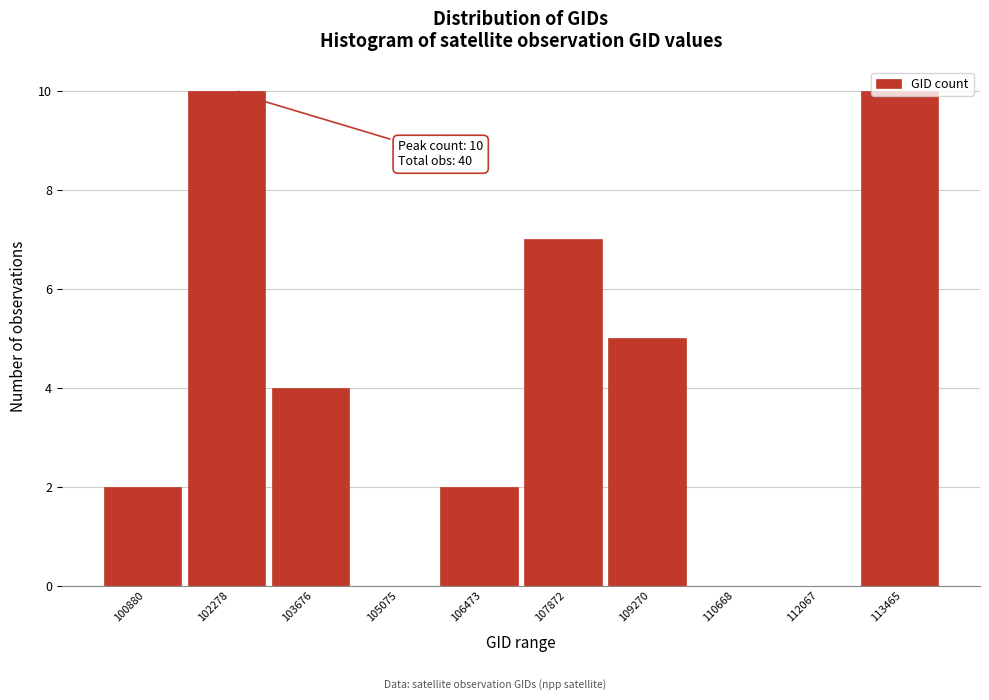

Approximately how many times larger is the value at 100880 compared to 106473?

1.0